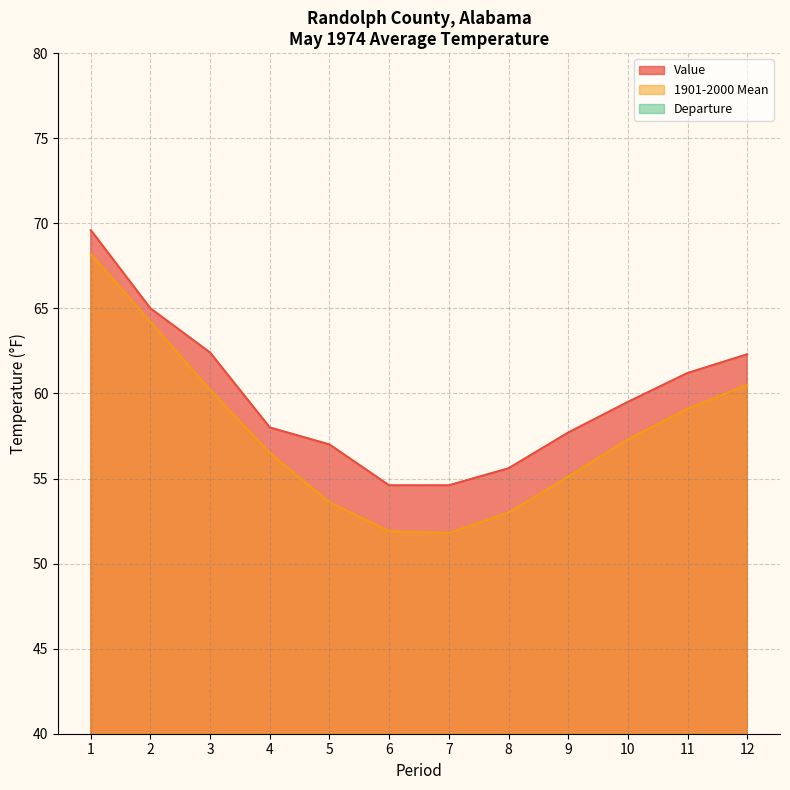

What is the difference between the second highest and minimum values in the Departure series?

2.0